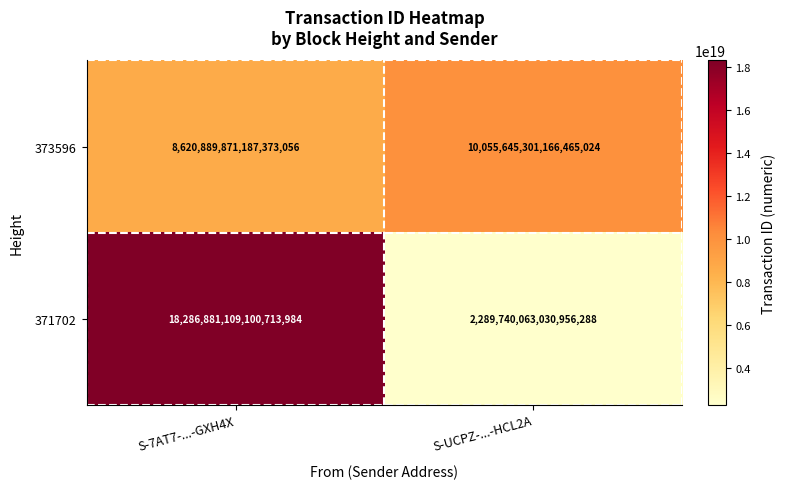

List the series in order of their overall mean, lowest first.

373596, 371702